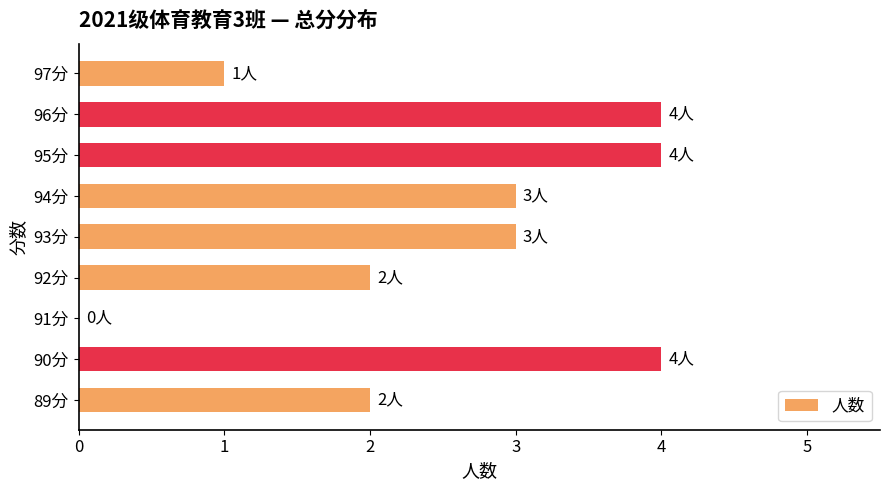

How many positive values are there?

8